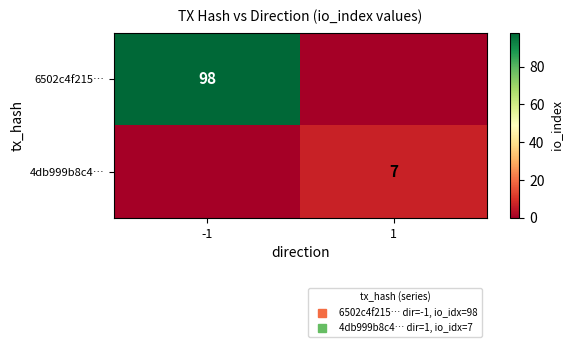

What is the spread (max minus min) of values at -1?

98